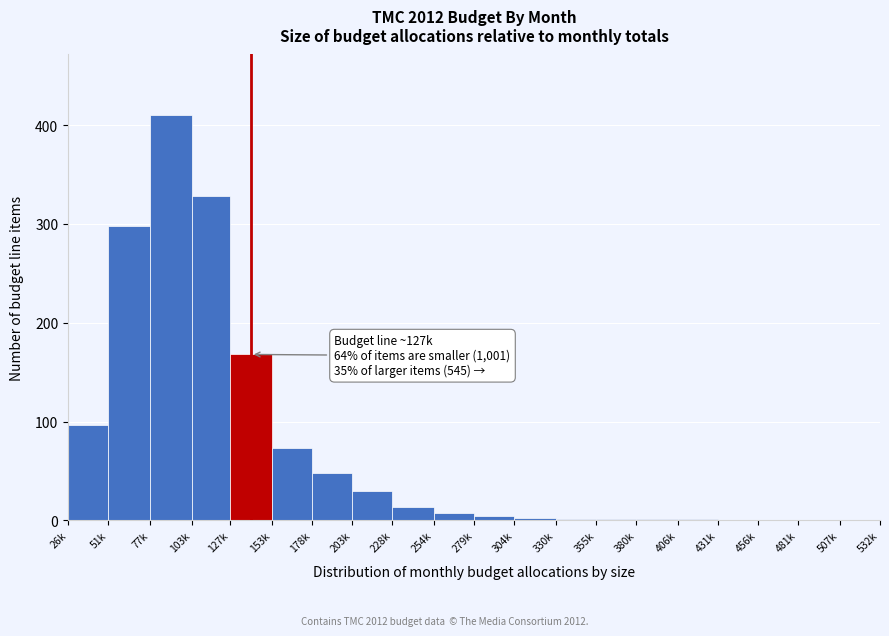

What is the maximum value shown in the chart?

410